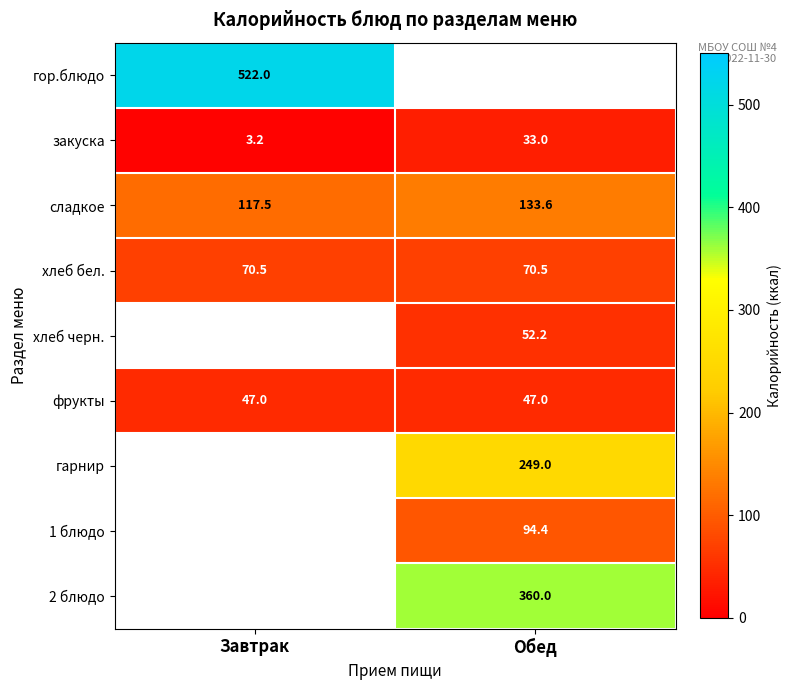

At which label does сладкое reach its peak?

Обед